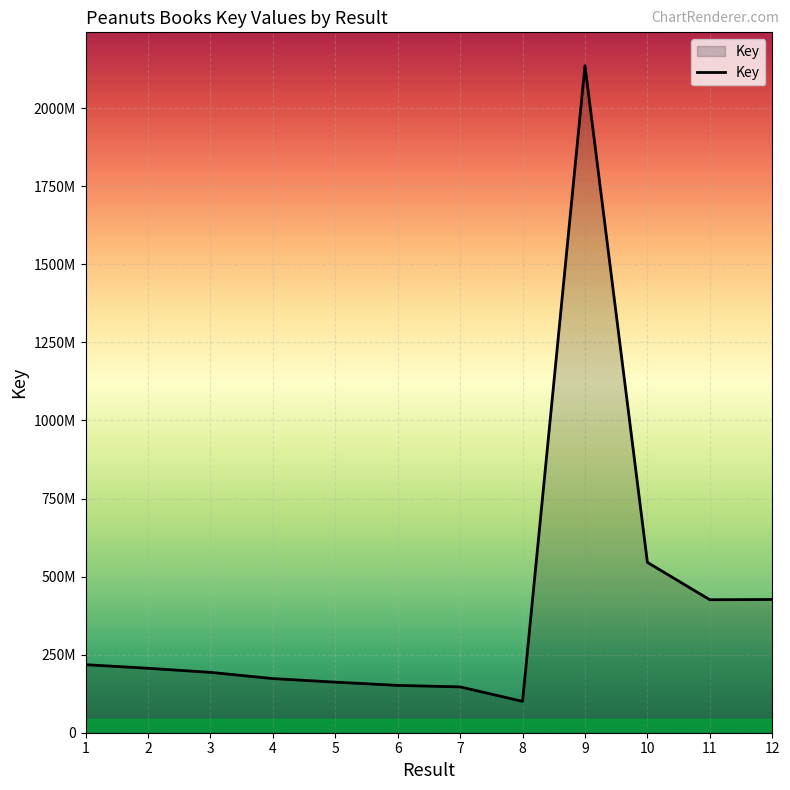

Does the chart have visible grid lines?

Yes